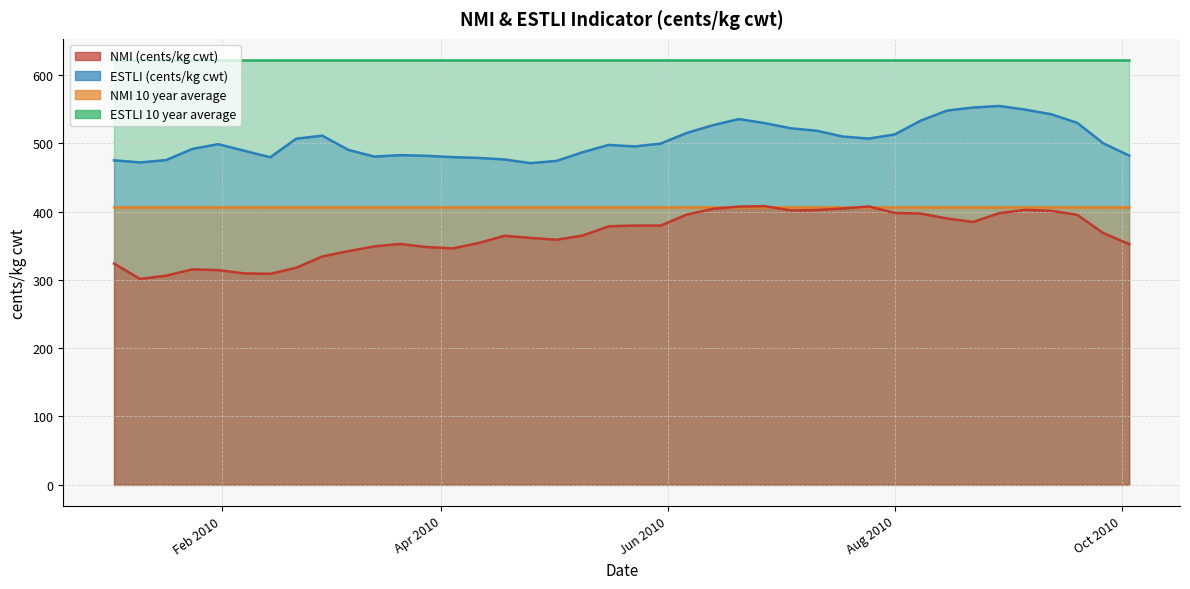

The value of NMI (cents/kg cwt) at 10 is 590.2. True or false?

False